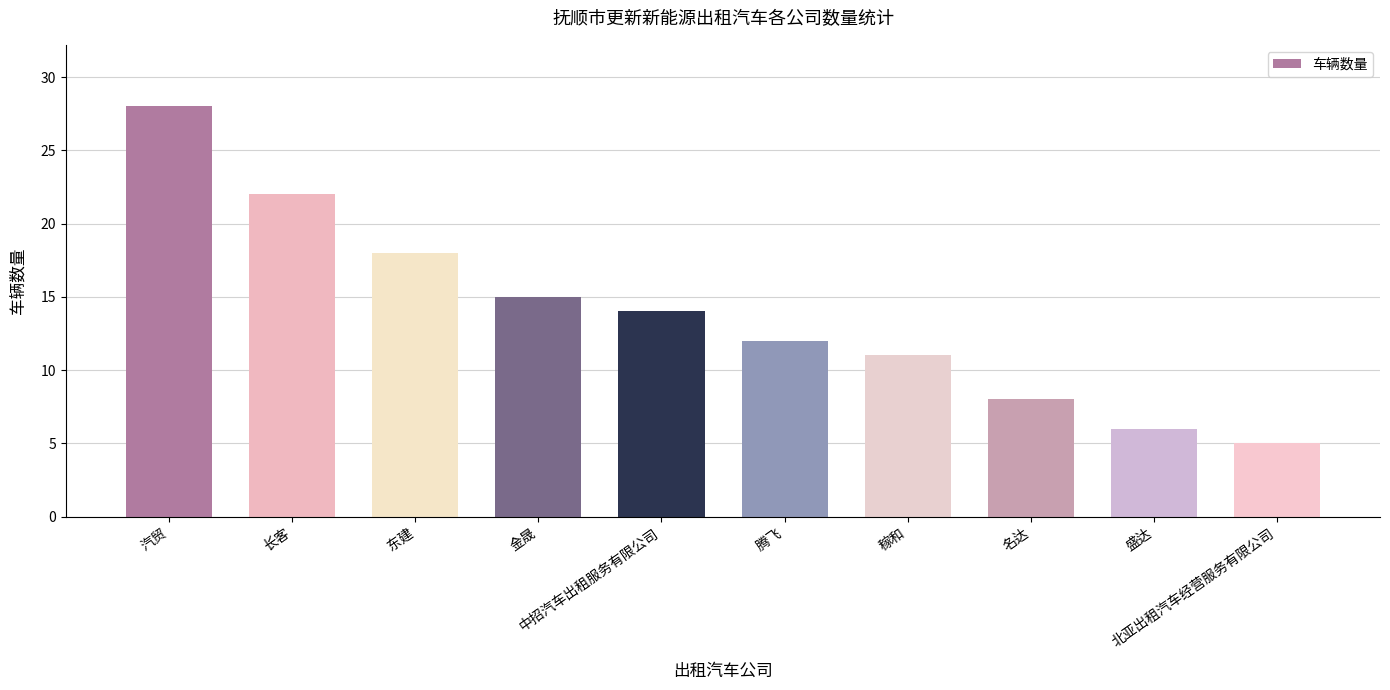

Is it true that the value at 长客 is 22?

True